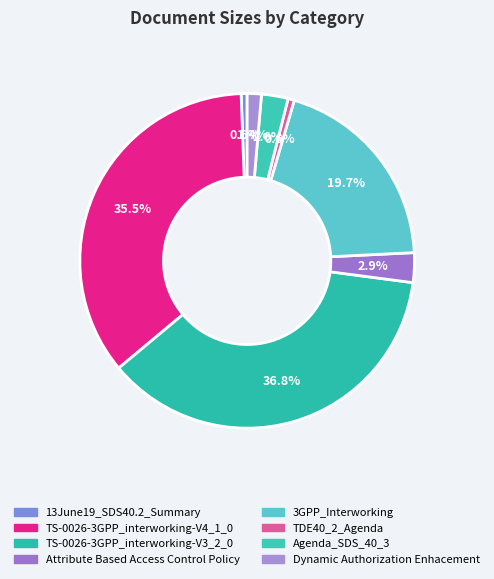

The 13June19_SDS40.2_Summary slice represents 9% of the pie. True or false?

False